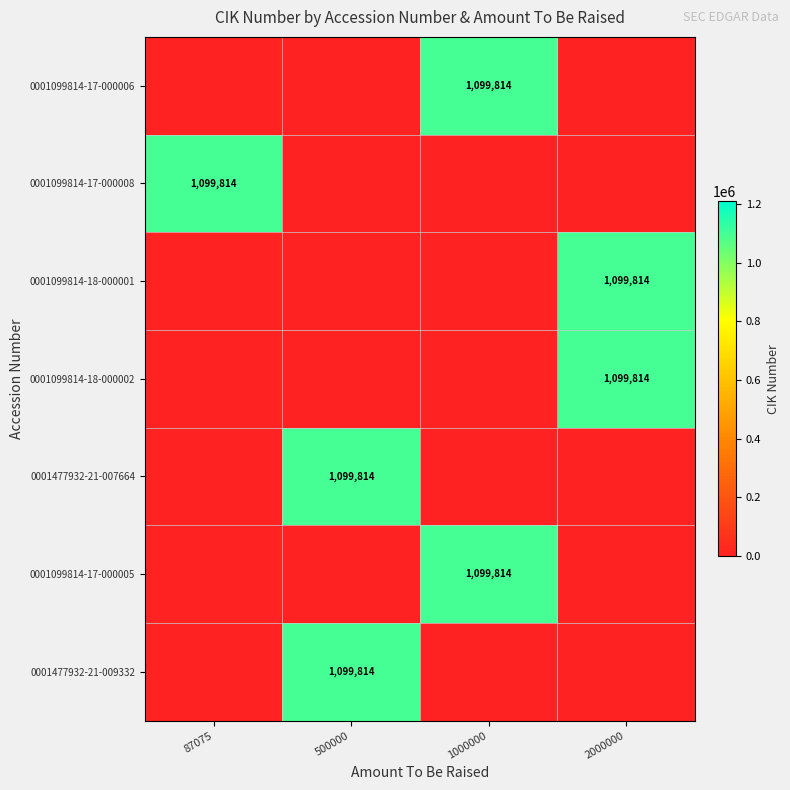

What is the greatest value displayed?

1099814